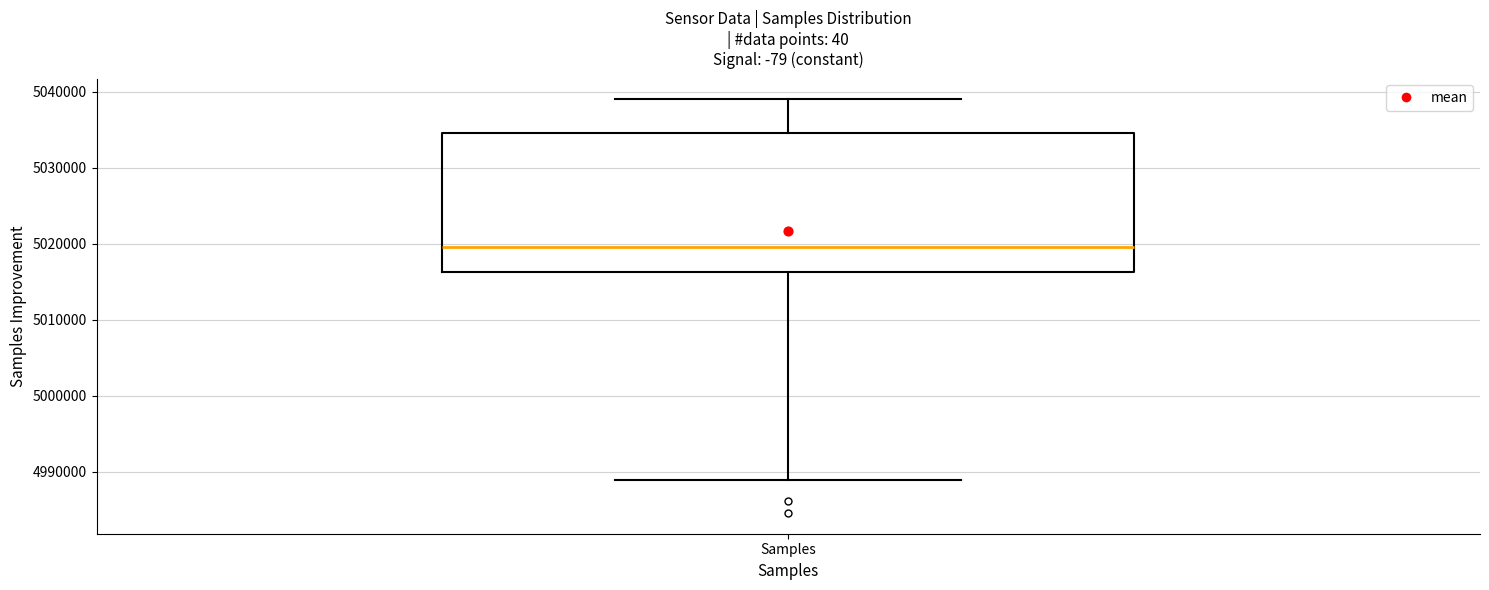

Read this box plot against the y-axis: the position of the median line, the range covered by the box, and the ends of both whiskers. The values are not printed on the chart, so give them approximately, as read against the axis.

median 5020000, box 5016000 to 5035000, whiskers 4989000 to 5039000